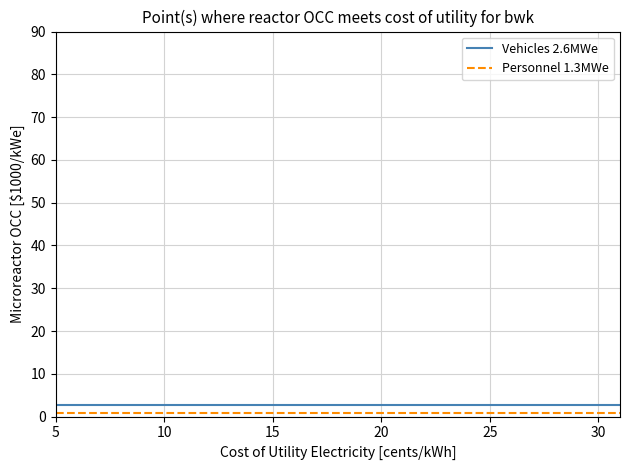

Does the chart have visible grid lines?

Yes